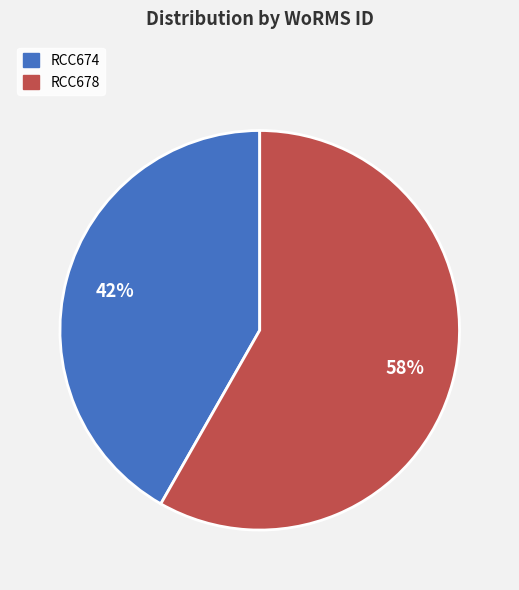

Combined, do RCC674 and RCC678 account for over 50%?

Yes